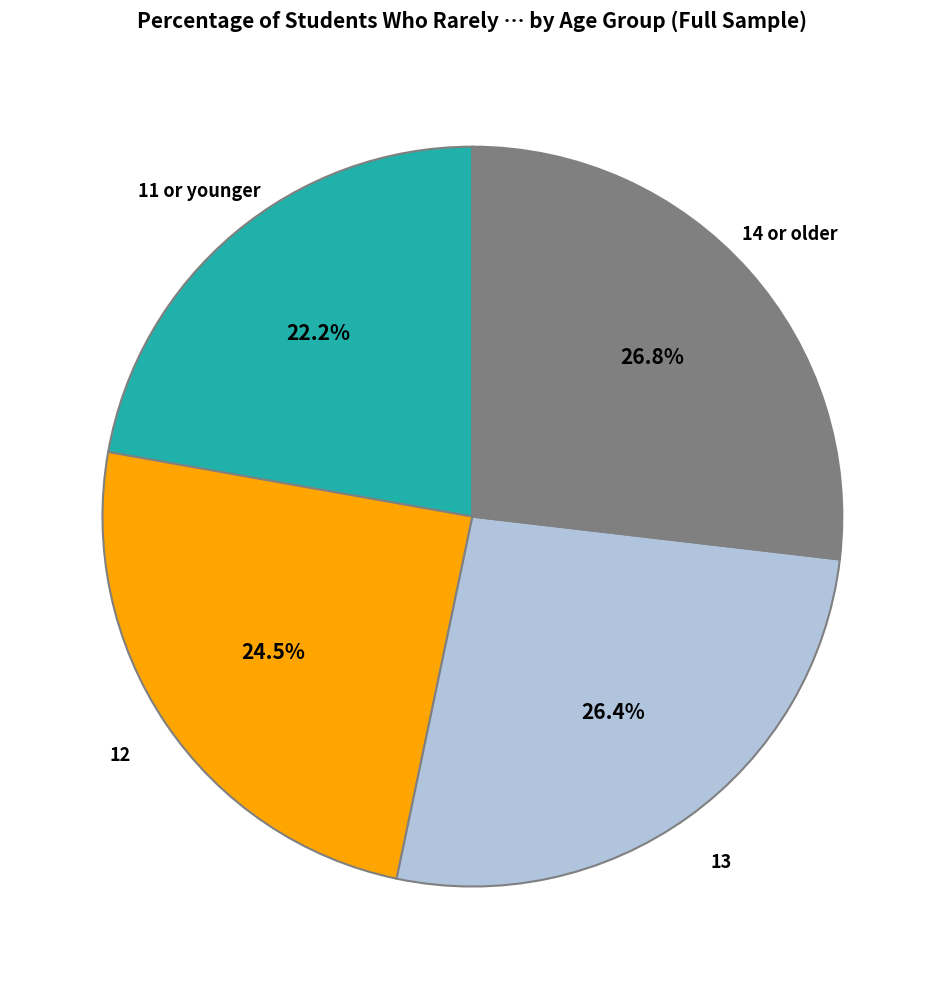

To the nearest percent, what is the difference between the largest and smallest slice percentages?

5%